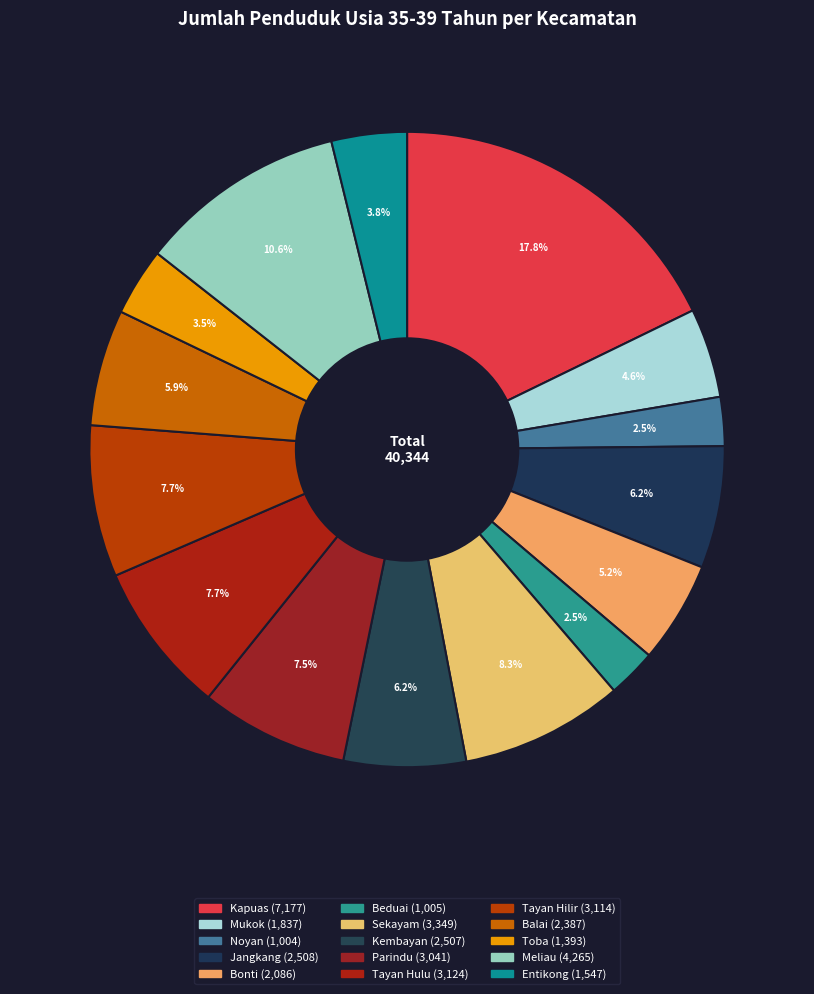

To the nearest percent, what is the difference between the Meliau and Mukok slice percentages?

6%